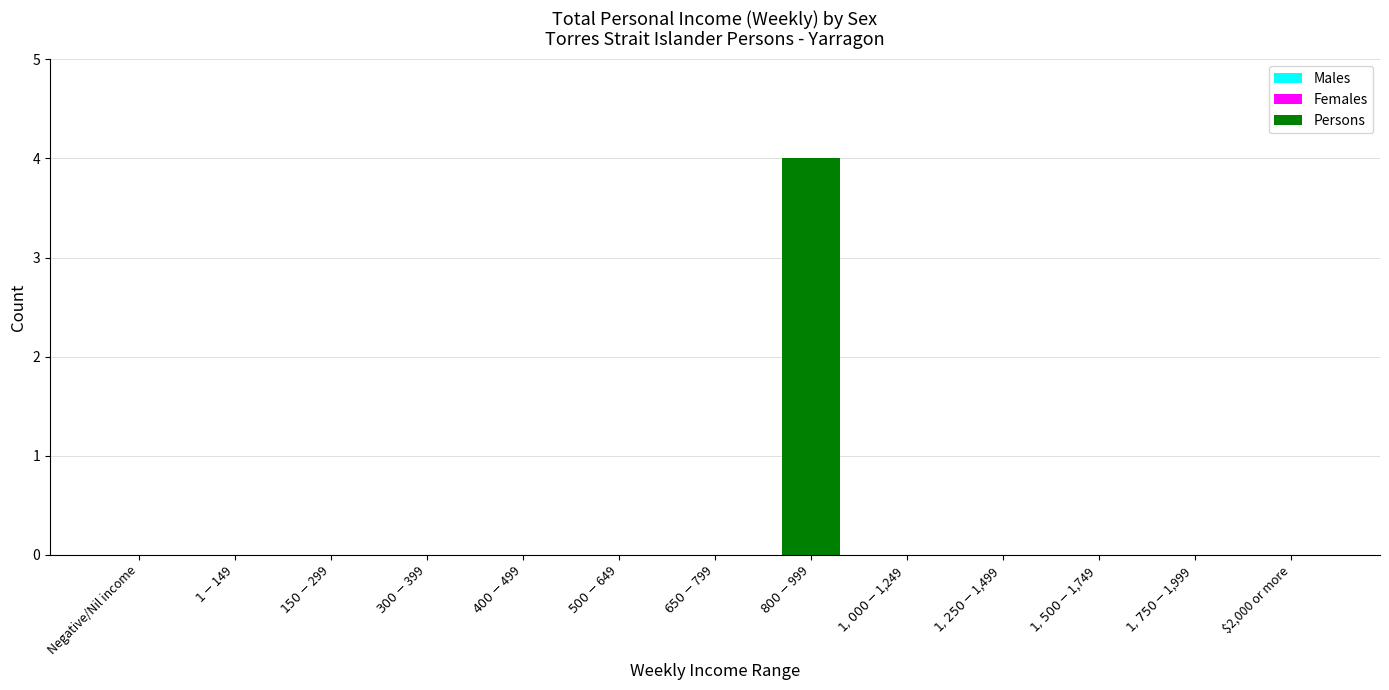

What is the greatest value displayed?

4